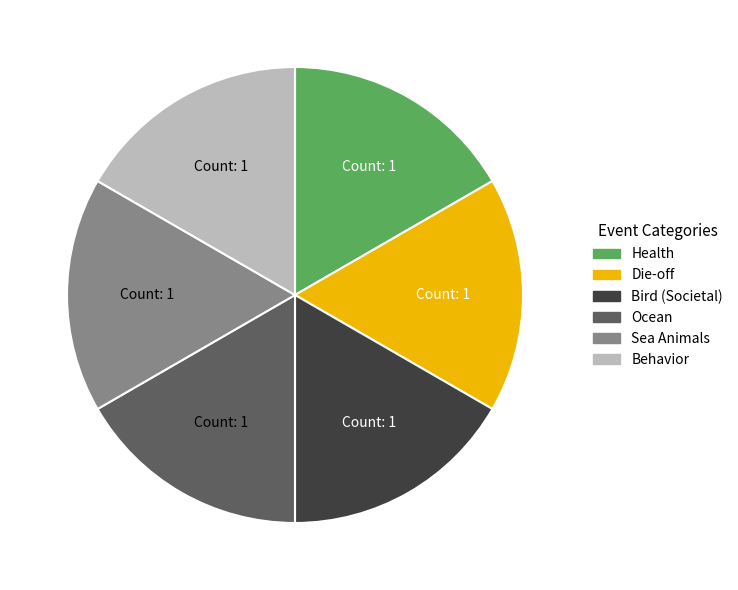

Is there any slice that represents more than half of the pie?

No